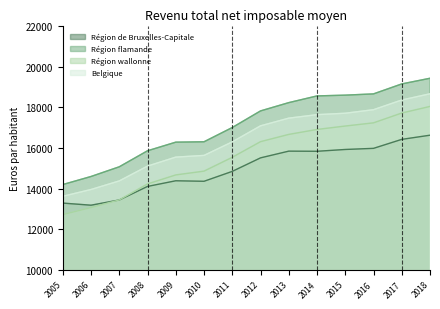

What is the average value of the Région de Bruxelles-Capitale series?

14979